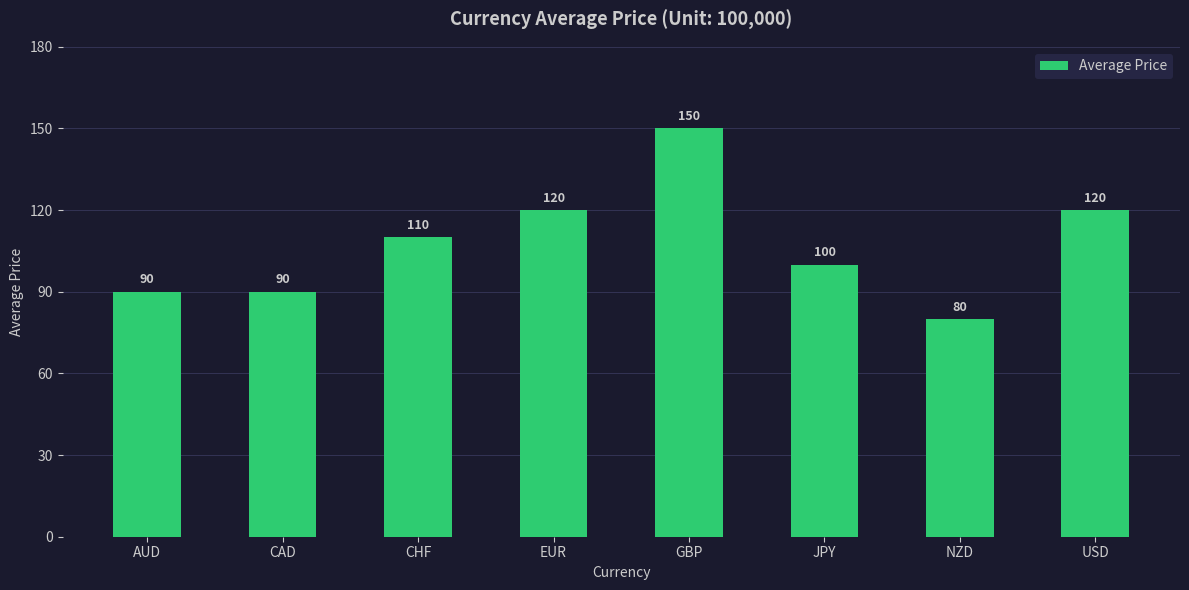

Which has a higher value, USD or AUD?

USD